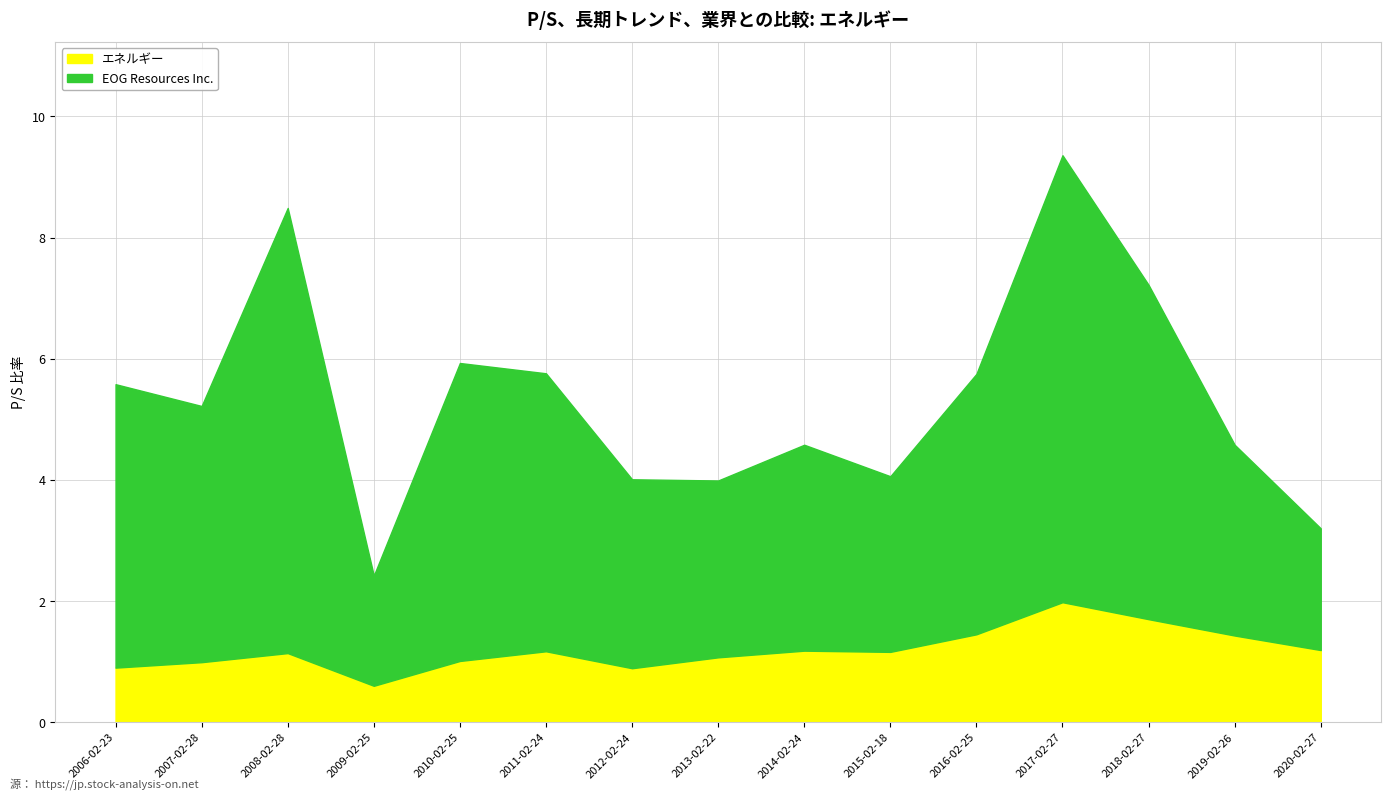

What position from the right is 2017-02-27?

4